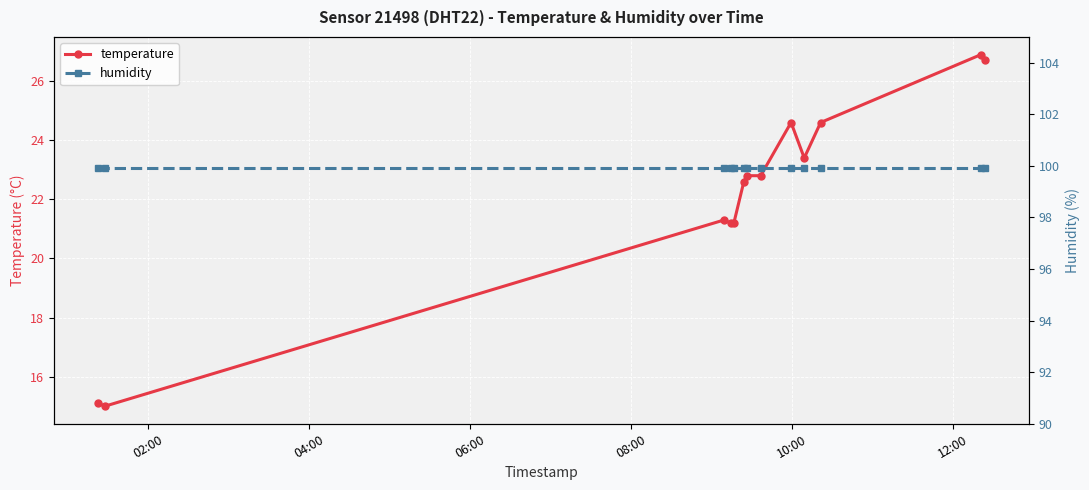

True or false: temperature and humidity cross at least once.

False